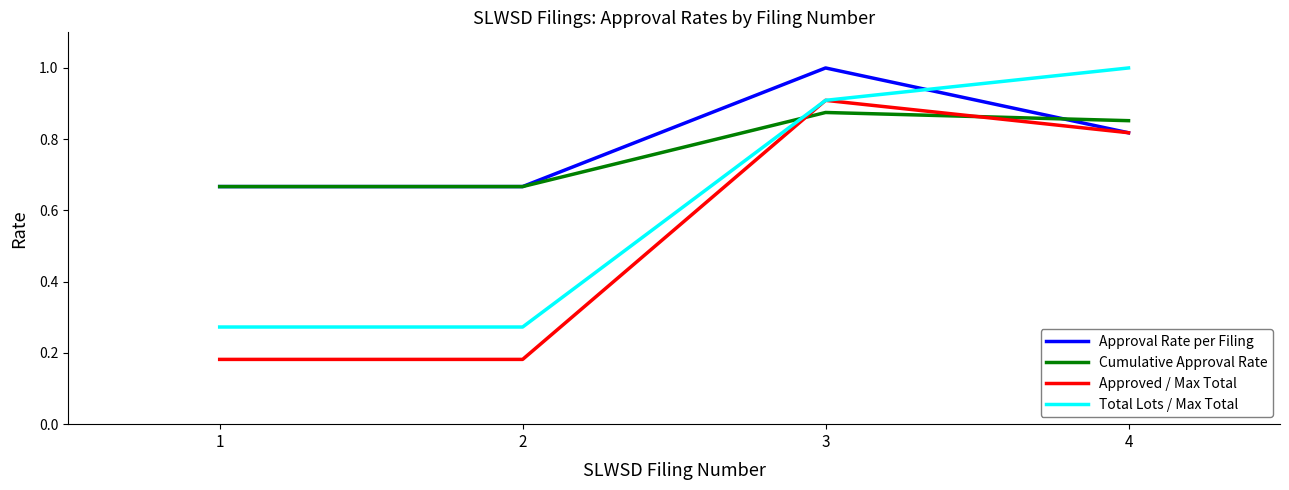

Which series has the largest total across all categories?

Approval Rate per Filing